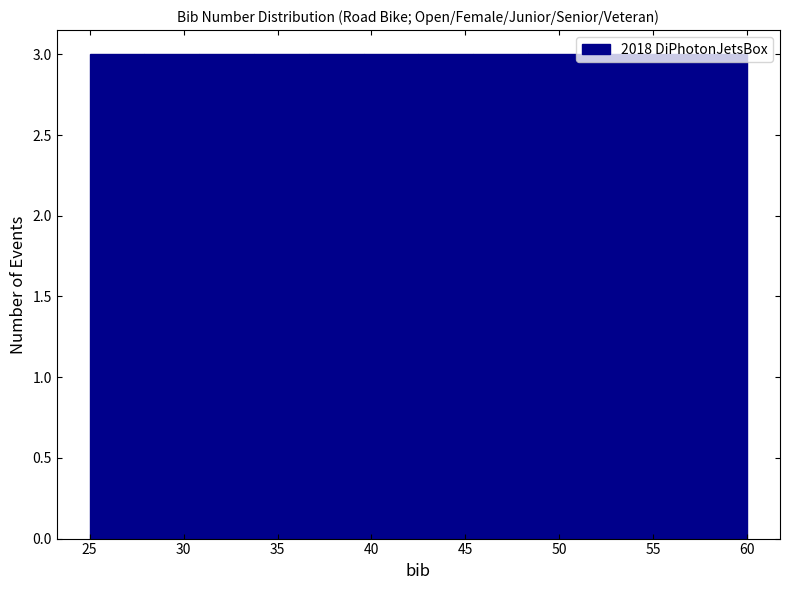

How tall is the bar that spans 57.0 to 60.0 on the x-axis? Neither the bar edges nor the heights are printed on the chart, so give them approximately, as read against the axes.

3